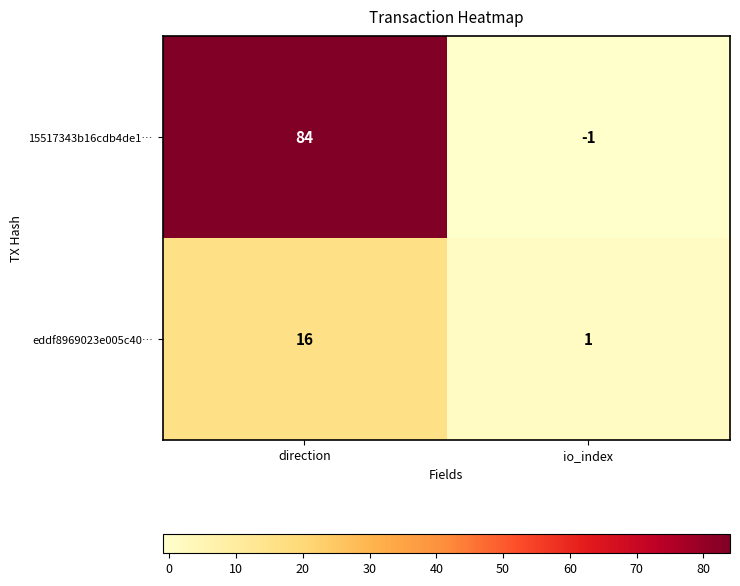

At which category does the chart reach its minimum across all series?

io_index